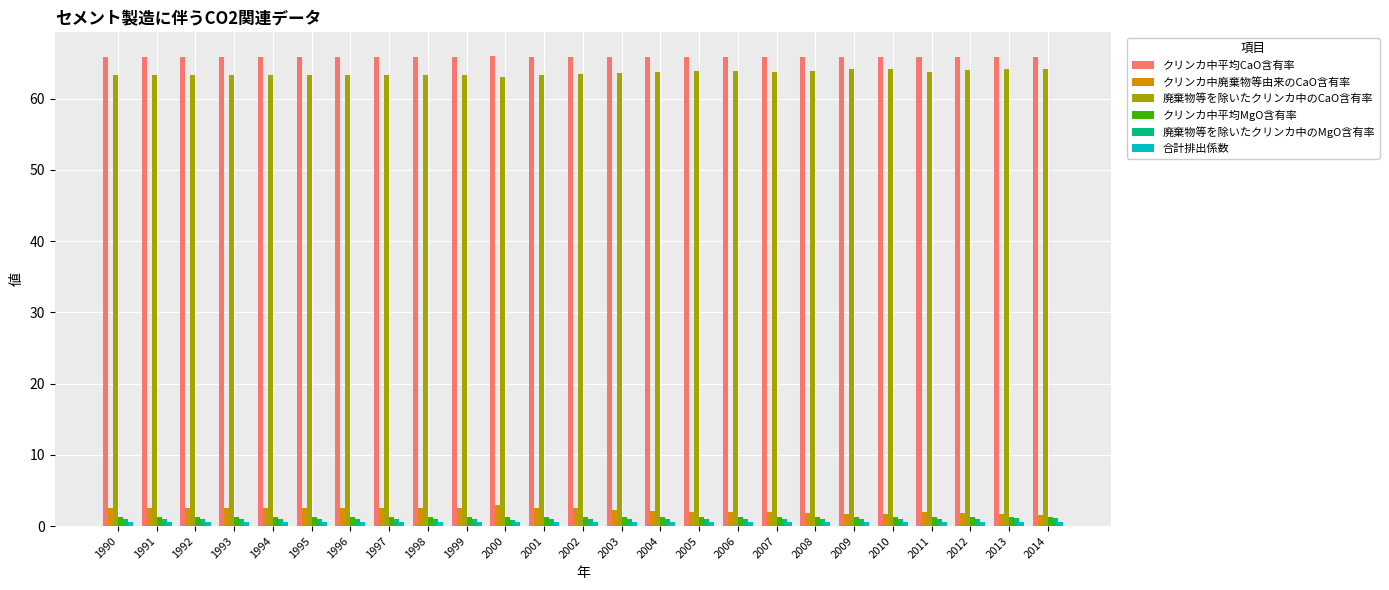

What is the sum of the 廃棄物等を除いたクリンカ中のCaO含有率 values at 2005 and 2002?

127.3